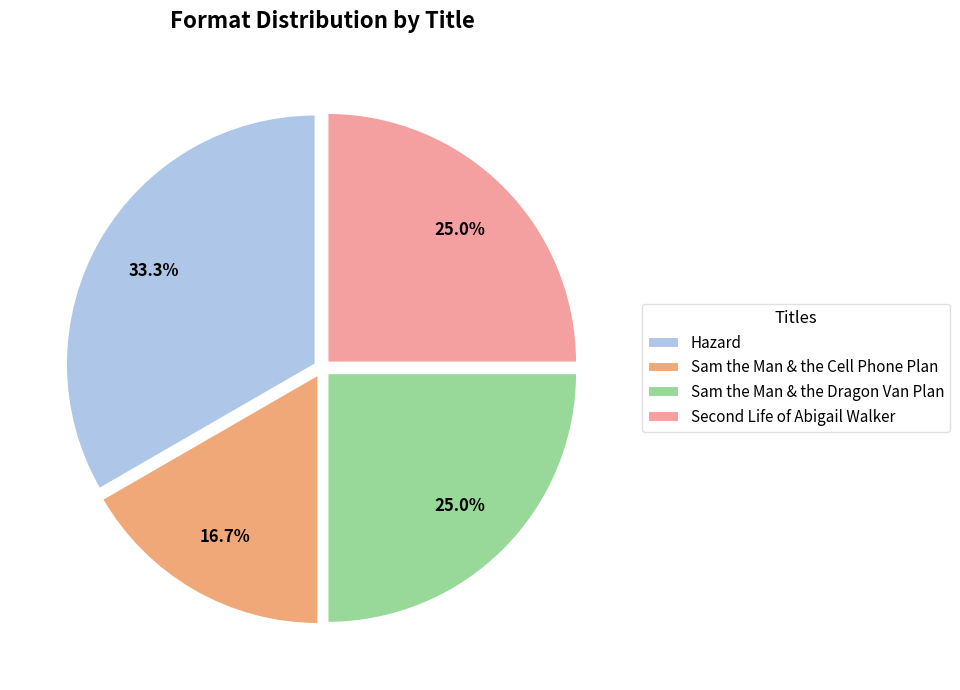

Does Hazard account for over 50% of the chart?

No